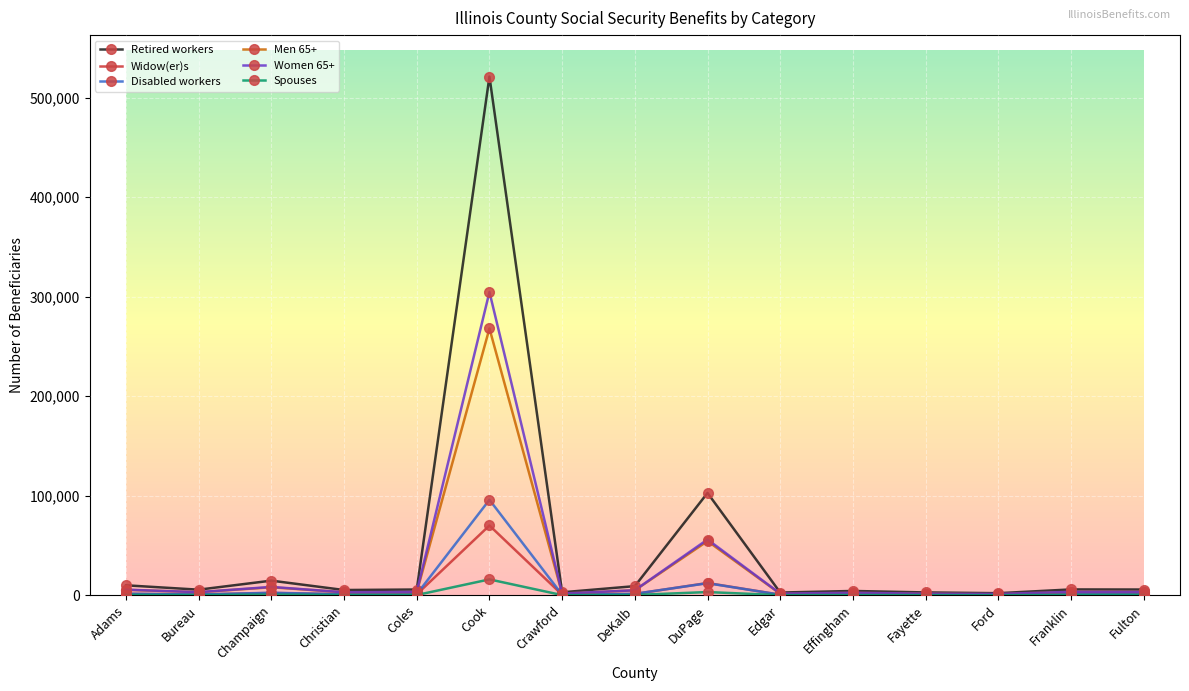

Which series has the largest range (max minus min)?

Retired workers